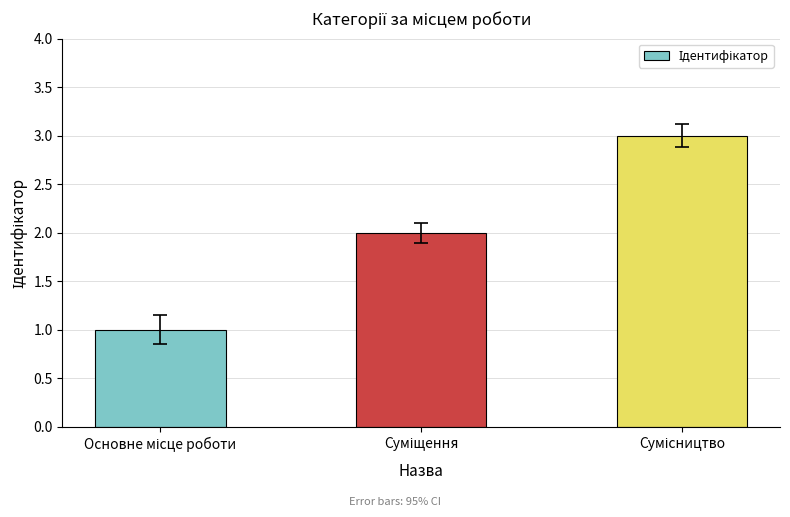

What is the maximum value shown in the chart?

3